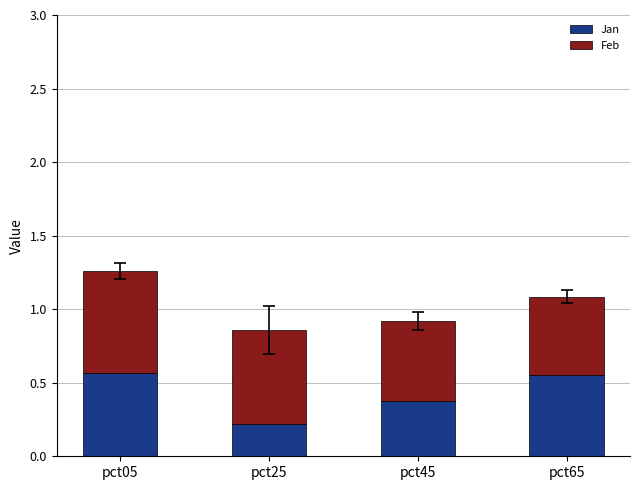

Count the Jan values in the range 0 to 1.

4